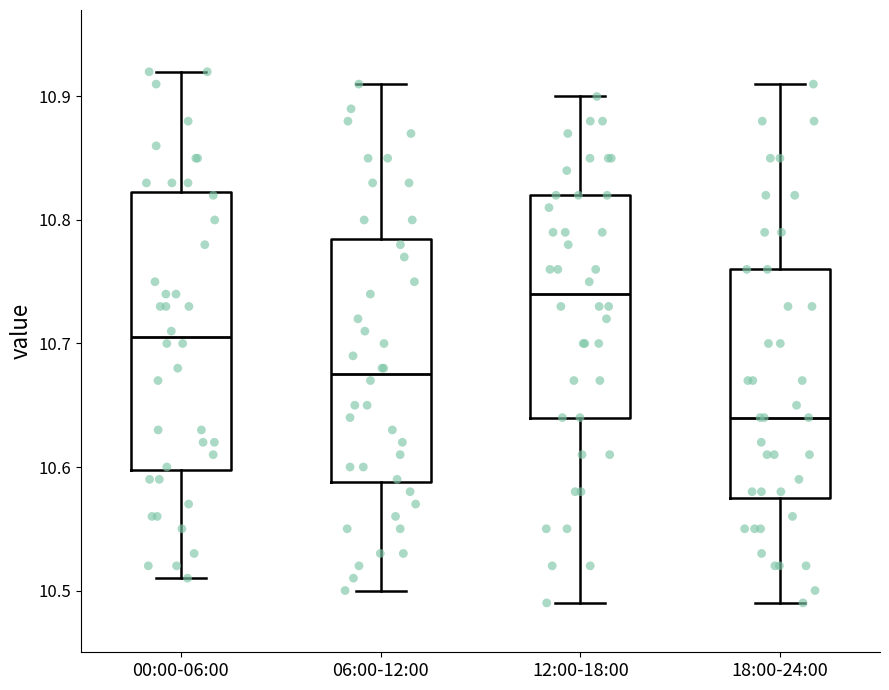

Where is the lower edge of the box for 18:00-24:00 on the y-axis? The values are not printed on the chart, so give them approximately, as read against the axis.

10.58